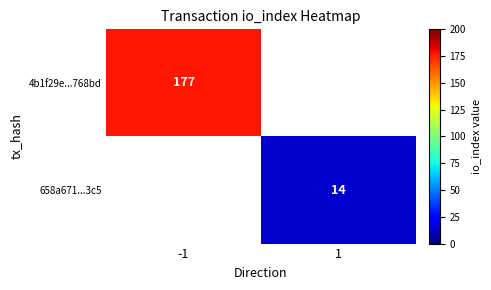

Is it true that 658a671...3c5 equals 20 at 1?

False